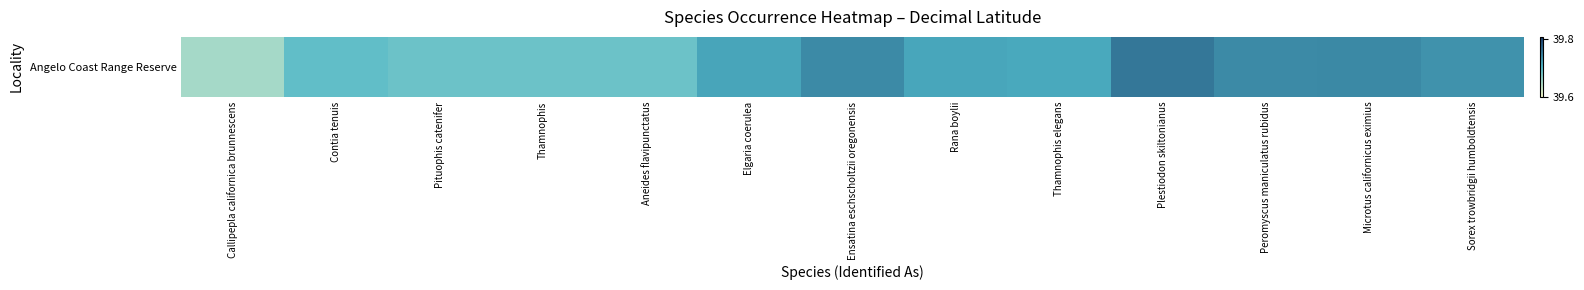

Count the number of data series in this chart.

1